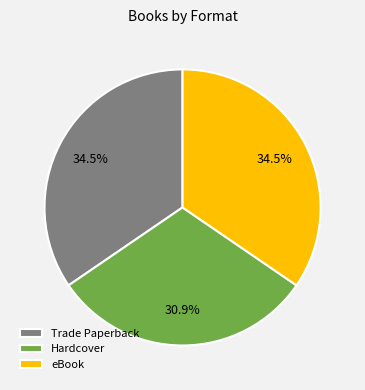

What percentage is NOT represented by Hardcover?

69.1%